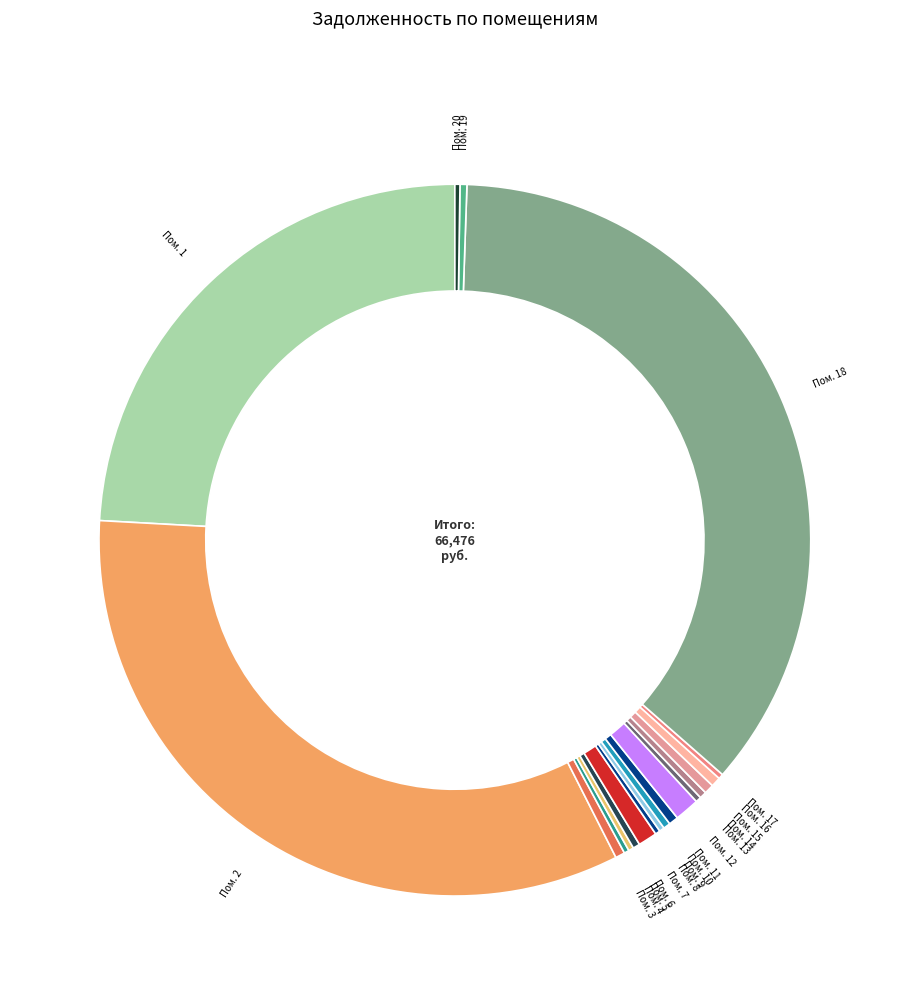

Which category has the smallest portion of the pie?

8